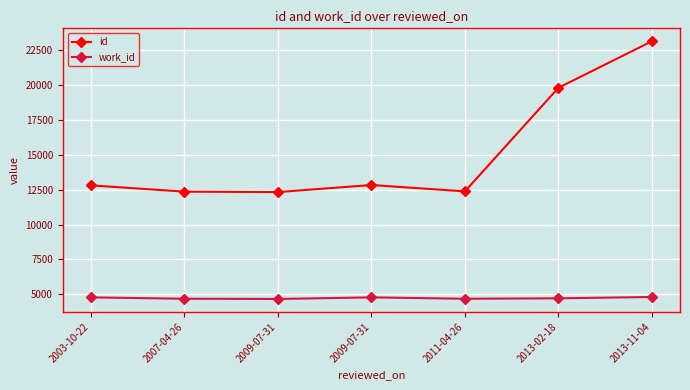

True or false: id and work_id intersect in this chart.

False